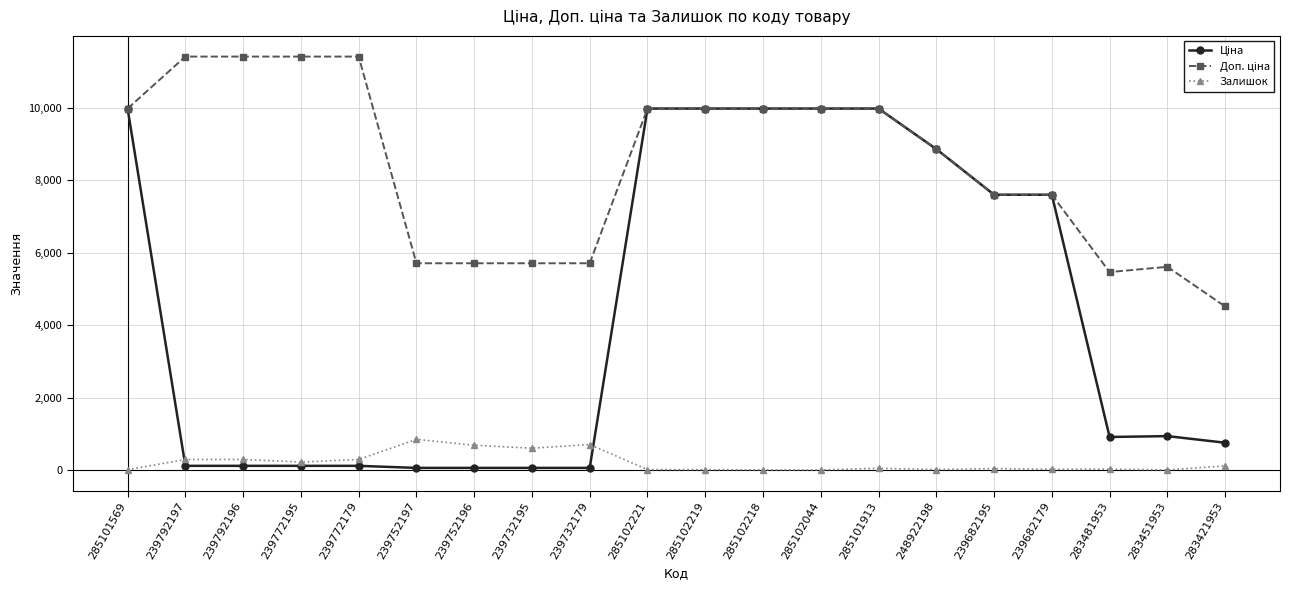

In Ціна, how many points are lower than both neighbors (excluding endpoints)?

1